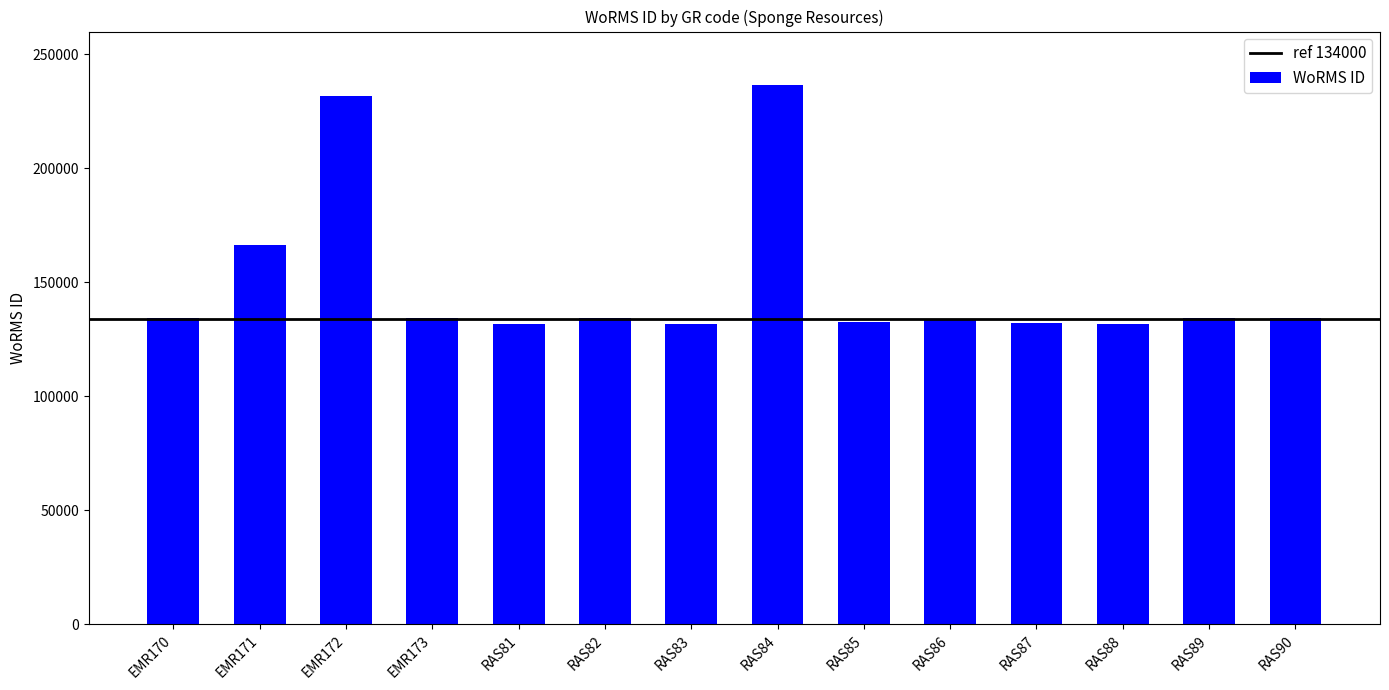

At which label is the value closest to 183980?

EMR171